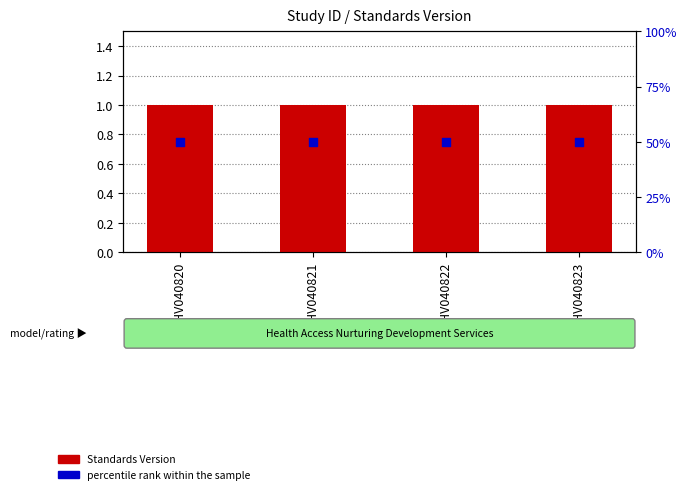

At which category is the sum across all series the highest?

WWHV040820